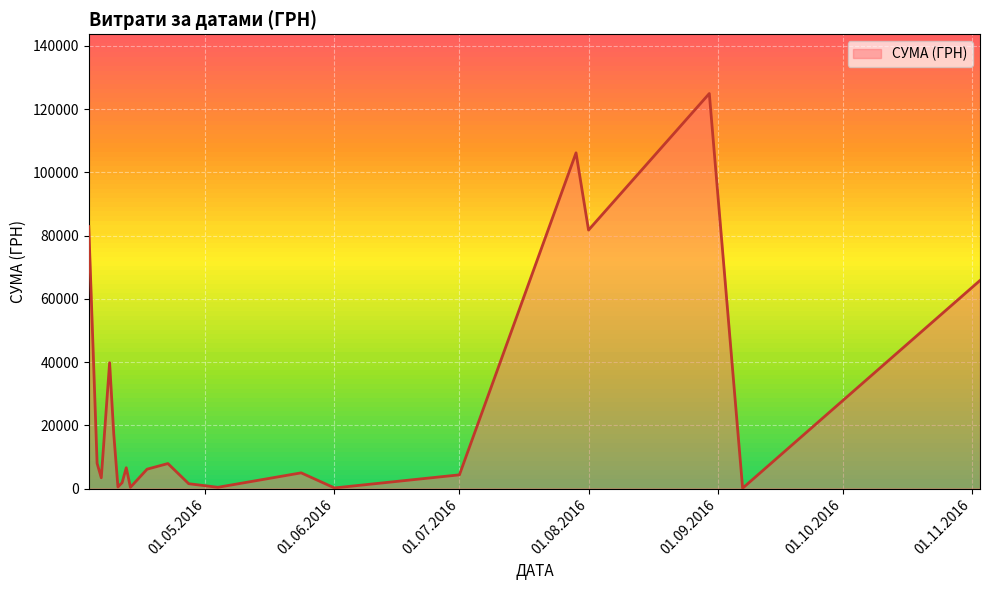

What is the greatest value displayed?

124904.8